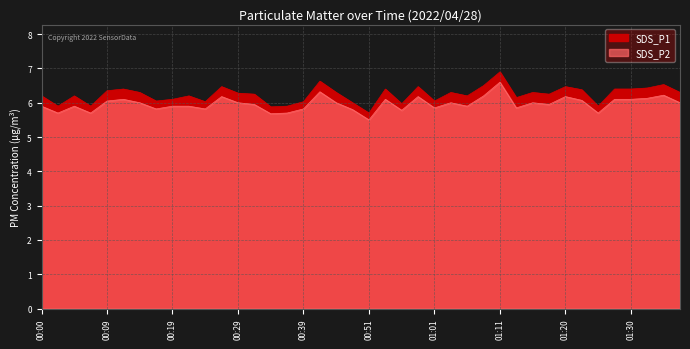

Is the value of SDS_P1 at 00:12 greater than the value of SDS_P2 at 00:09?

Yes